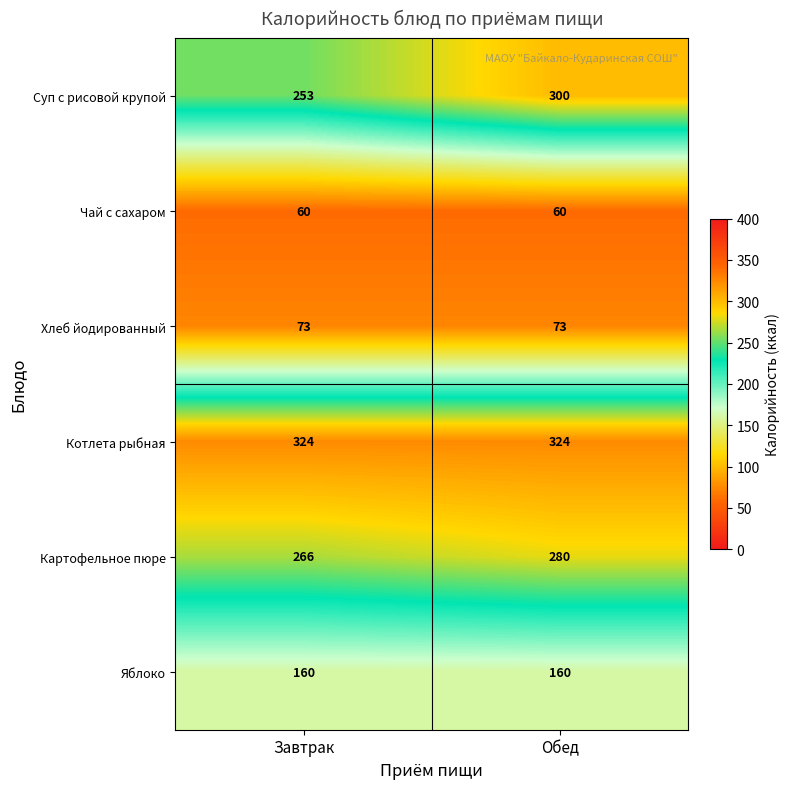

Which series has the widest spread of values?

Суп с рисовой крупой